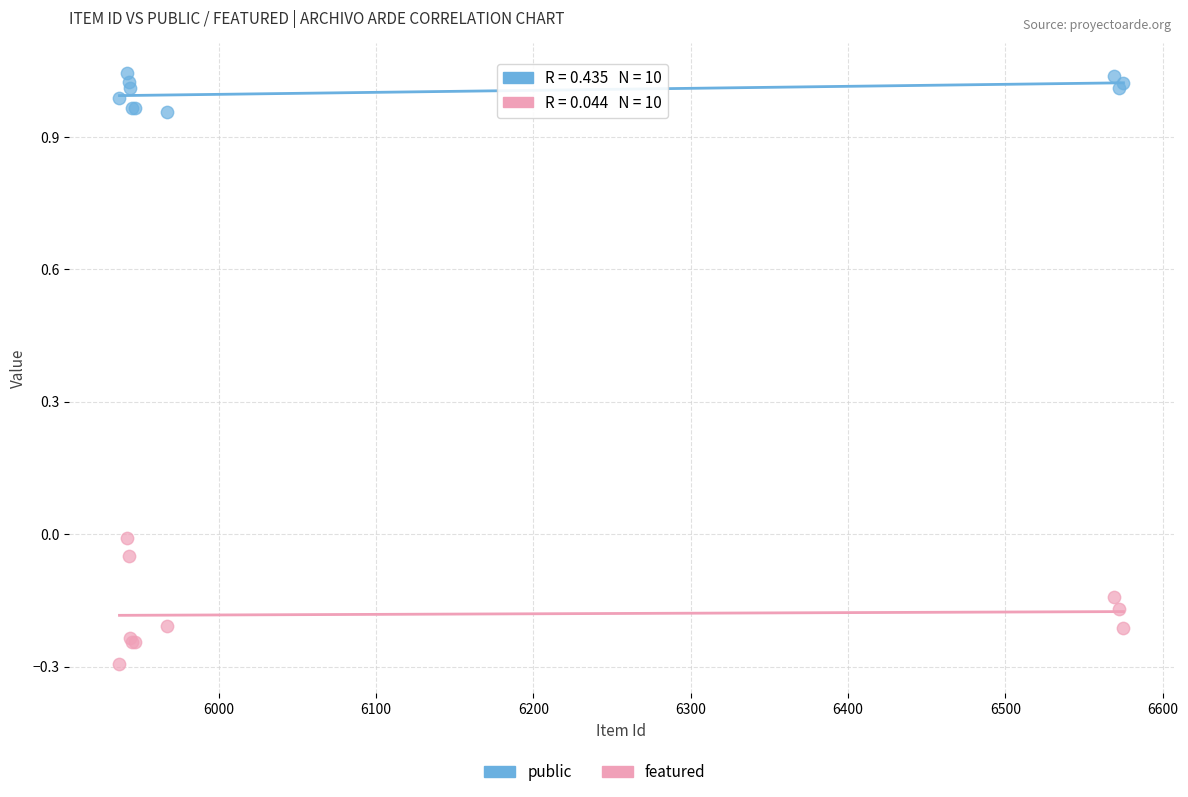

Which series reaches the minimum Y coordinate?

featured